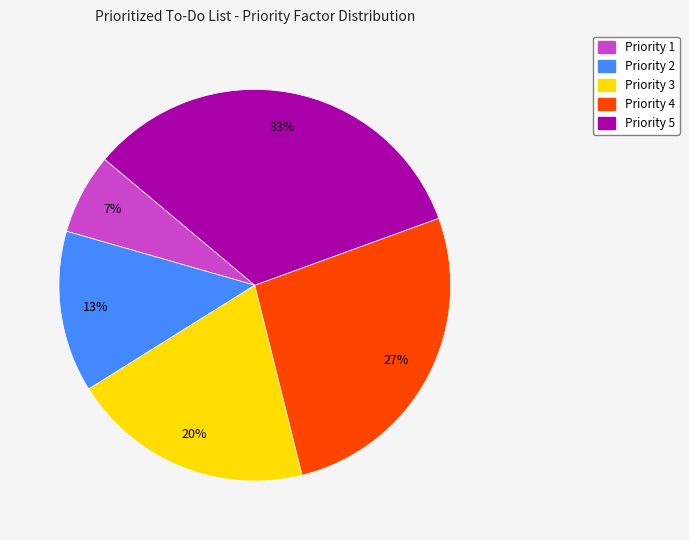

Is Priority 2 the majority of the pie?

No